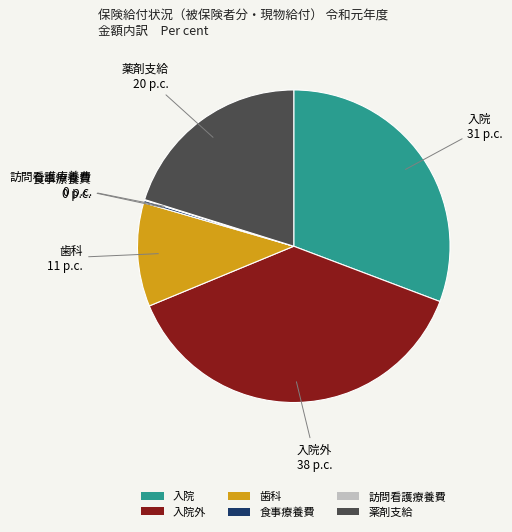

What is the largest slice in the pie chart?

入院外